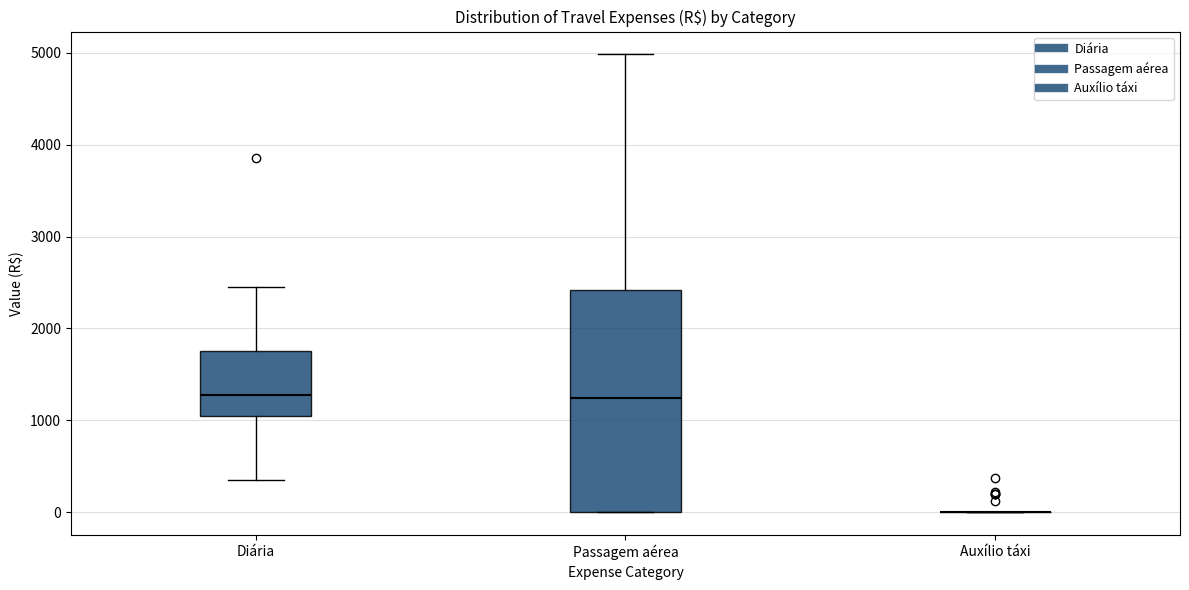

Which box is the tallest, from its lower edge to its upper edge?

Passagem aérea